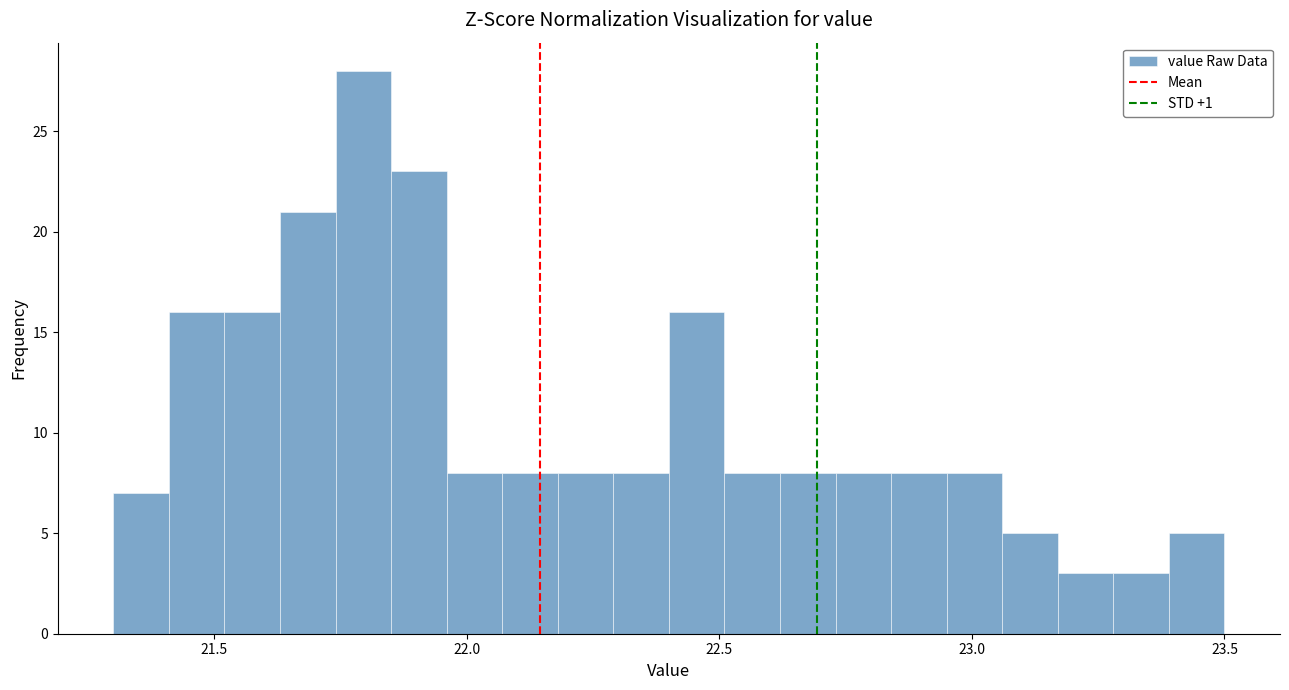

Read against the x-axis, roughly where is the centre of the tallest bar?

21.80